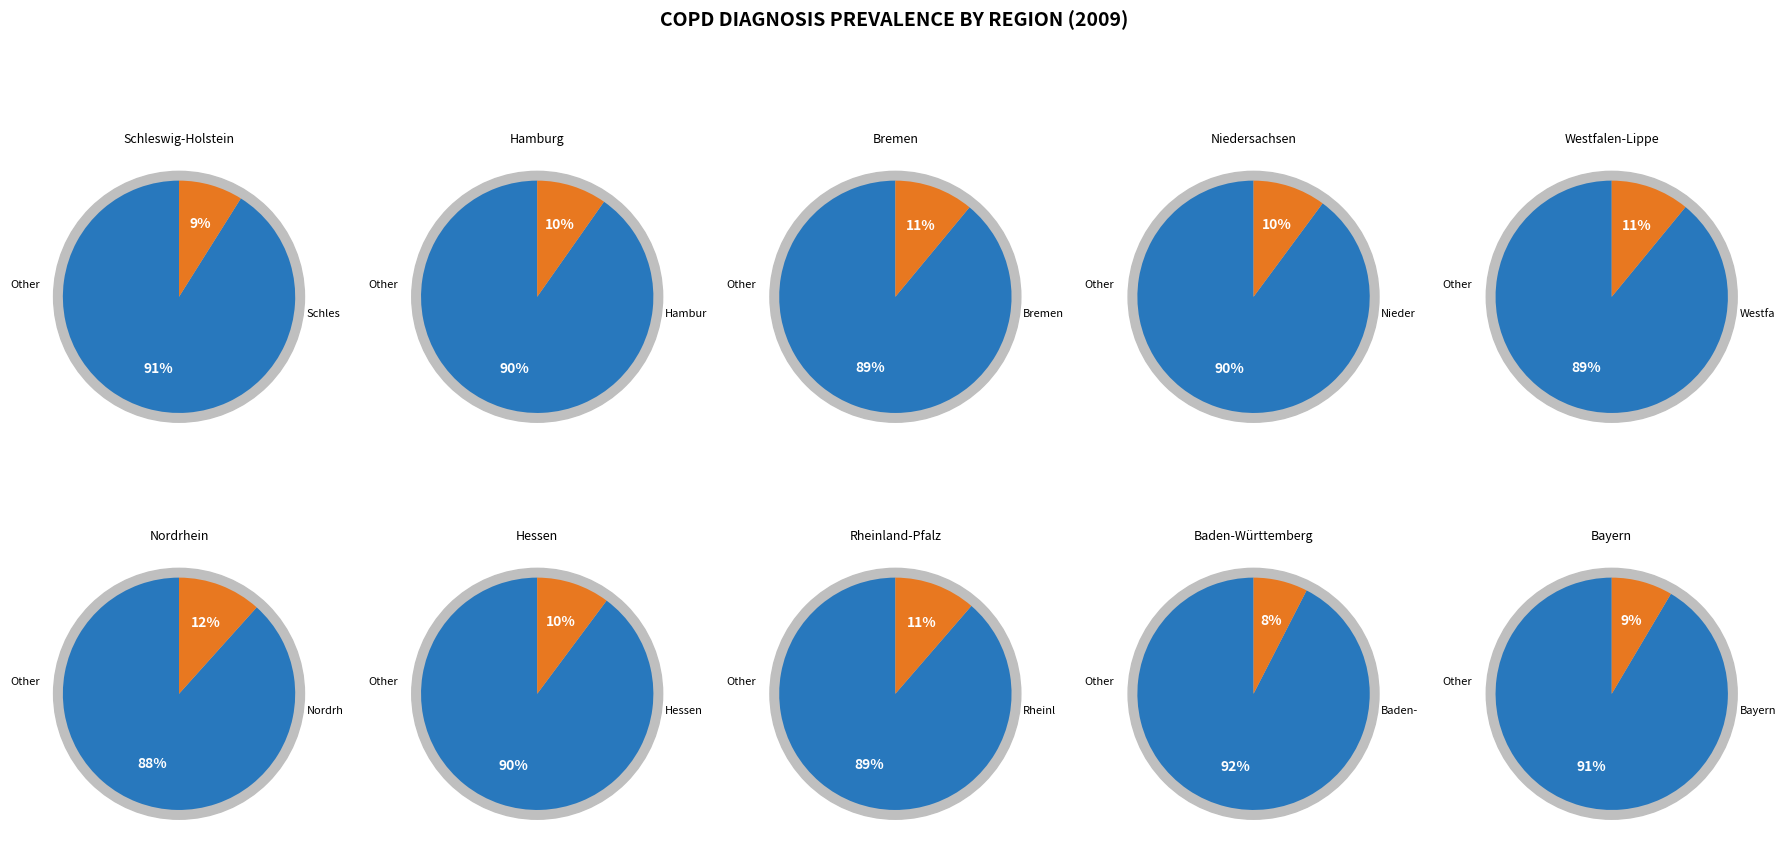

Which slice is the smallest?

Baden-Württemberg